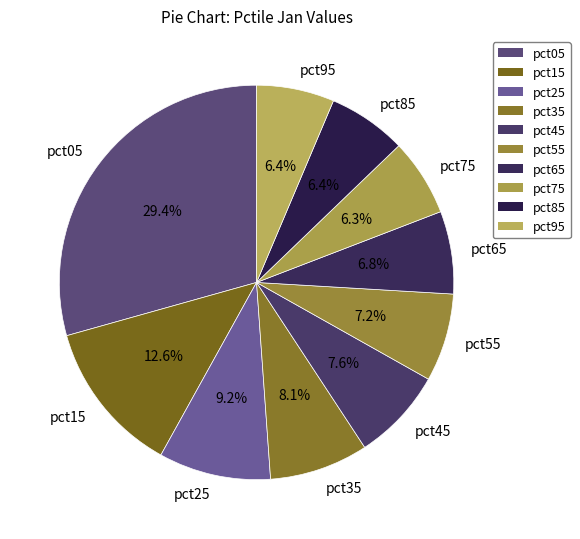

Between pct65 and pct15, which is larger?

pct15